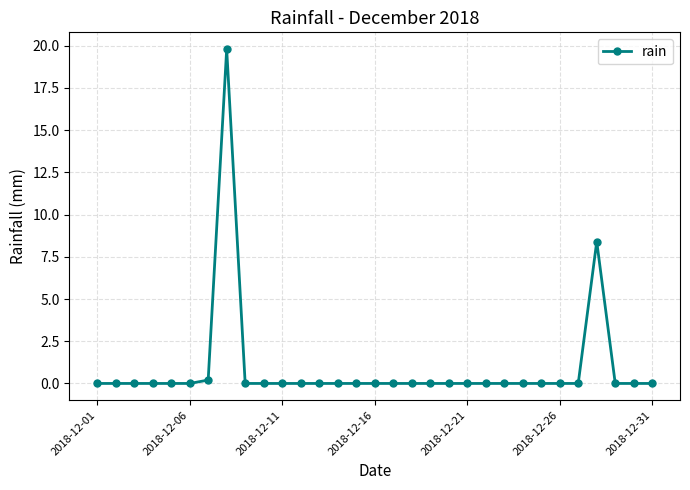

True or false: there are more than 1 points higher than both neighbors.

True